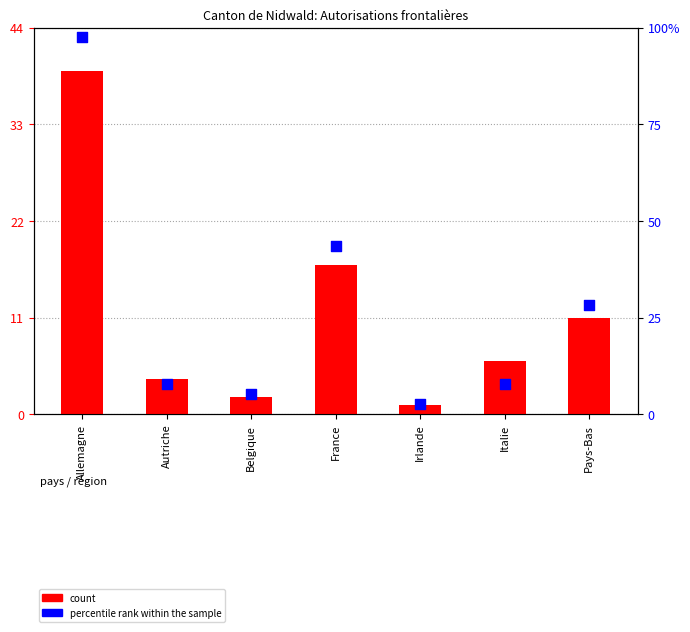

Is the value of count at Pays-Bas greater than the value of percentile rank within the sample at Belgique?

Yes